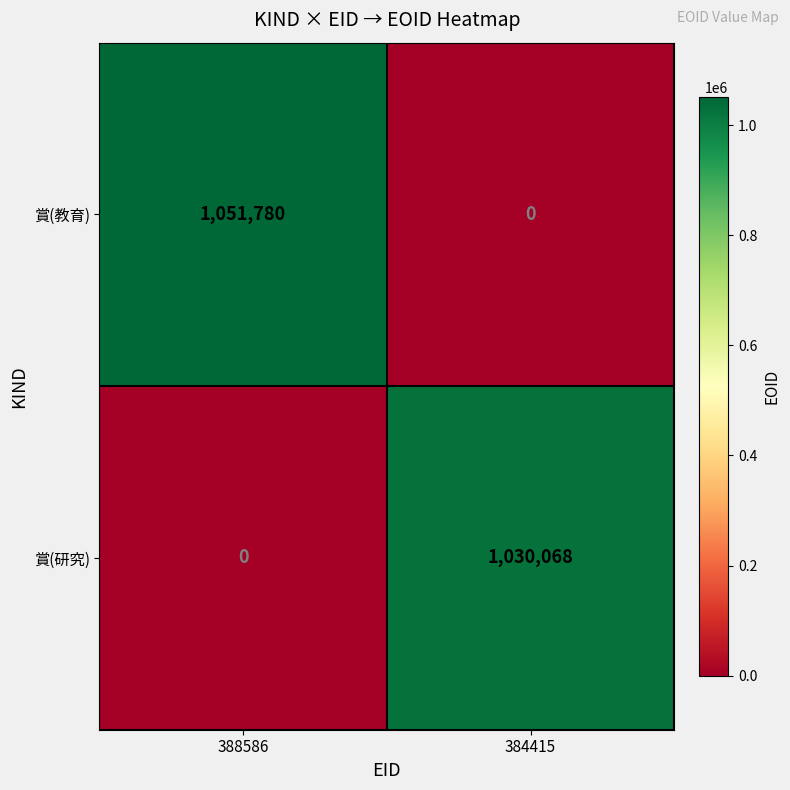

The 賞(研究) series shows 1030068 at 384415. True or false?

True